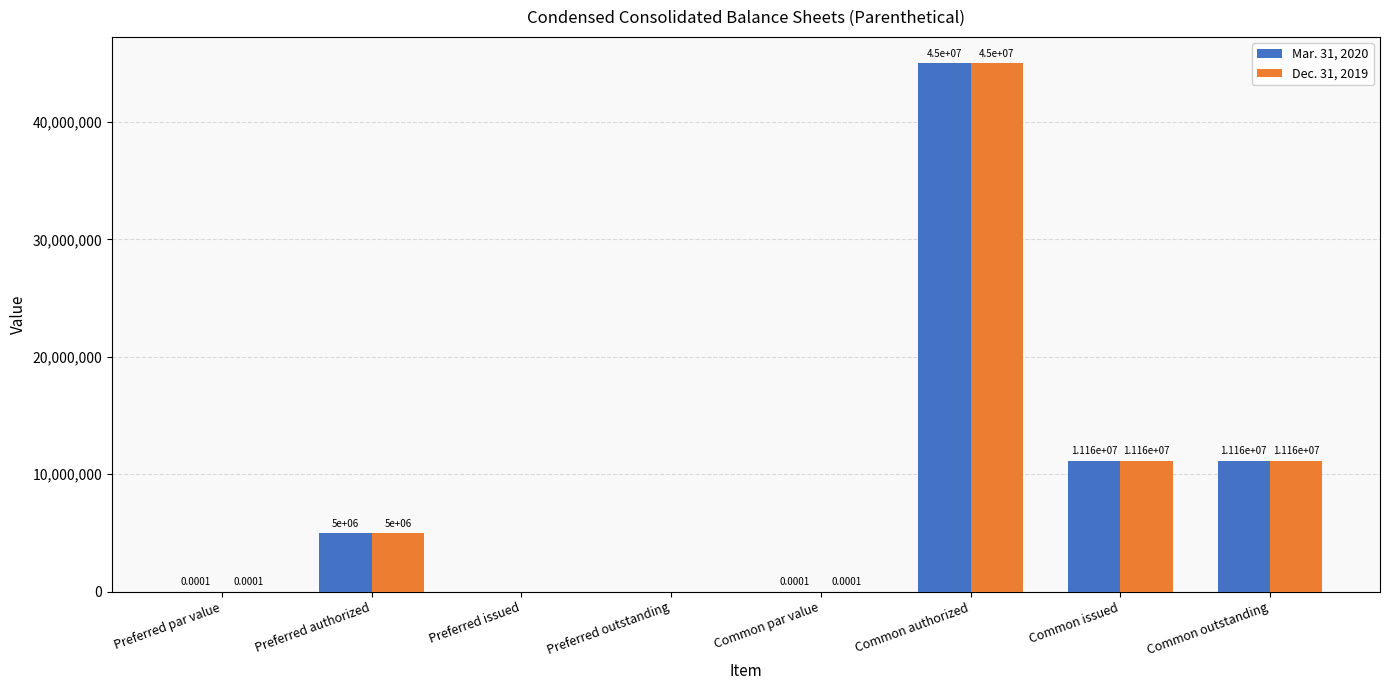

What is the sum of all Dec. 31, 2019 values?

72319322.0